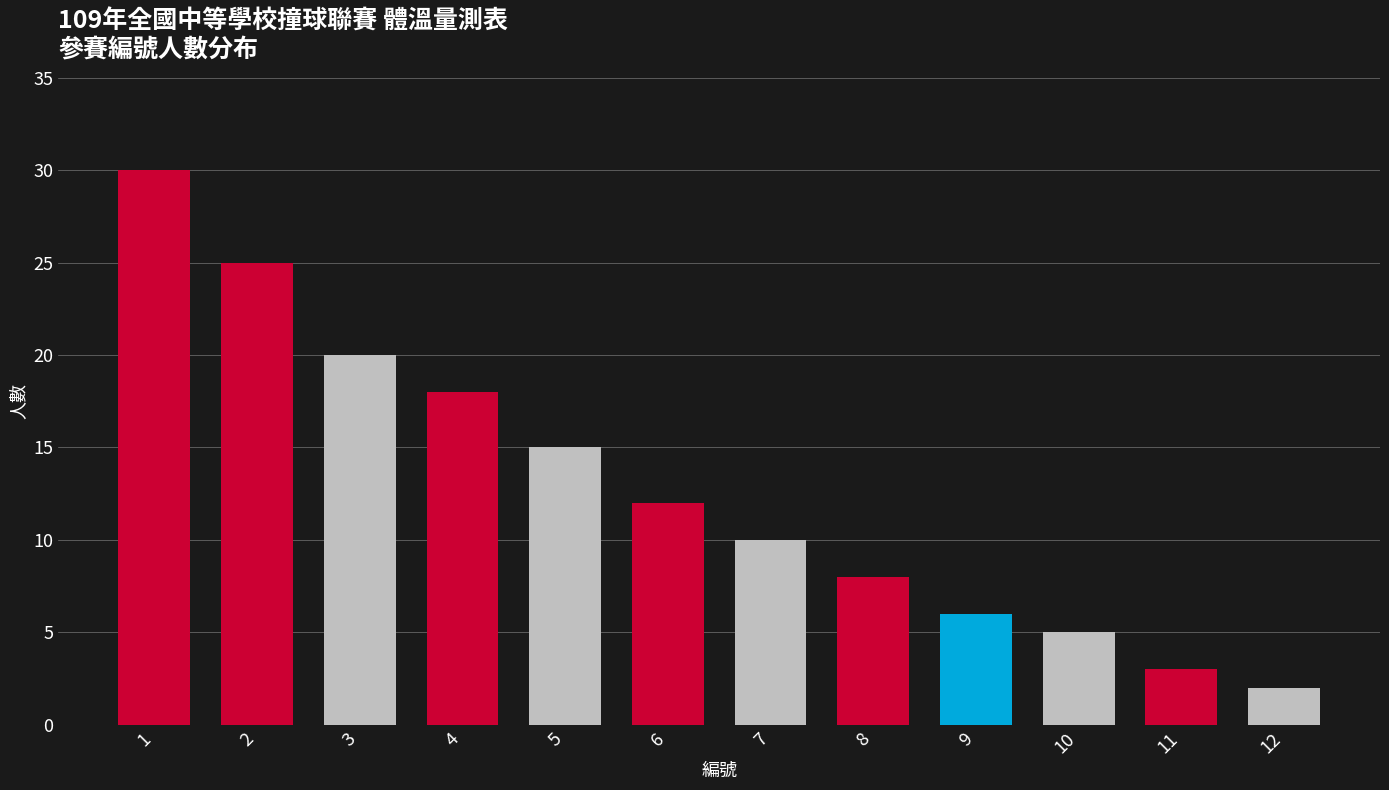

What is the difference between the maximum and minimum values?

28